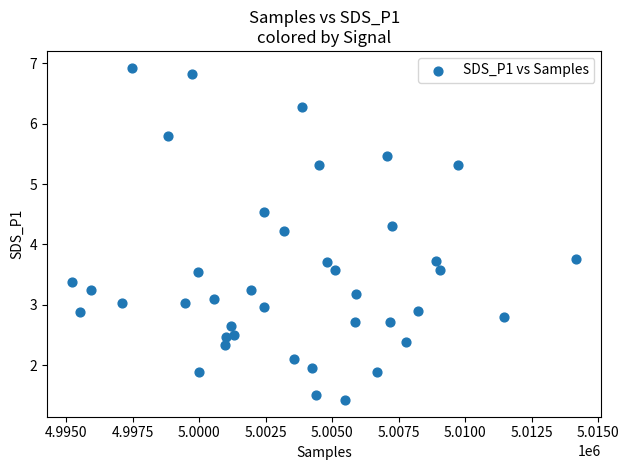

What is the range of Y values (max minus min)?

5.5